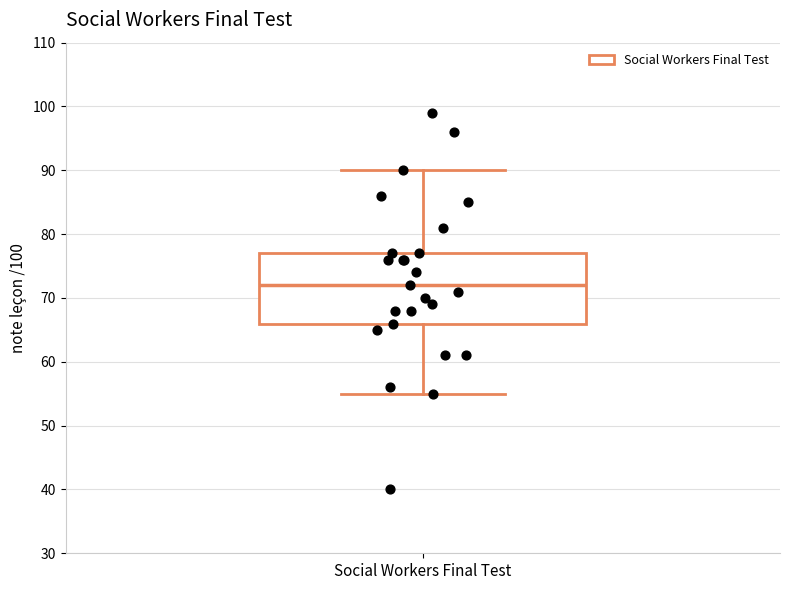

Read this box plot against the y-axis: the position of the median line, the range covered by the box, and the ends of both whiskers. The values are not printed on the chart, so give them approximately, as read against the axis.

median 72, box 66 to 77, whiskers 55 to 90